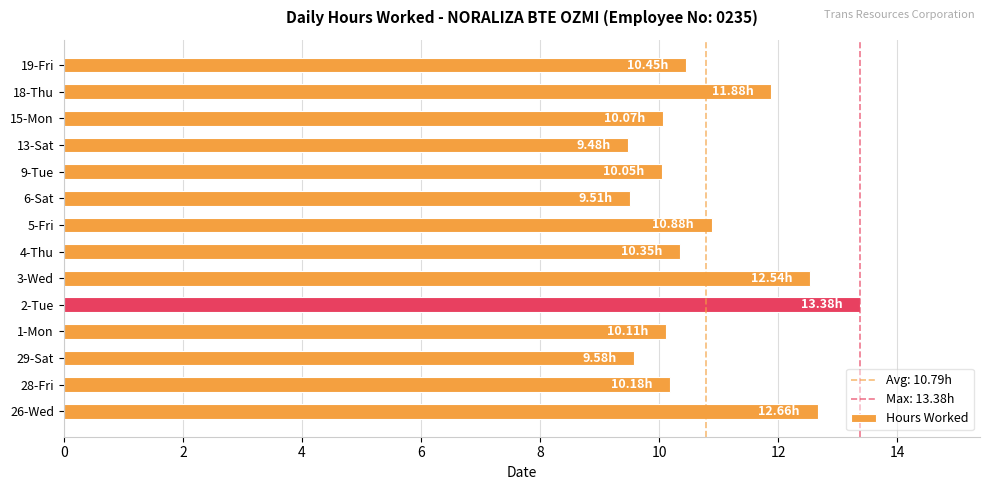

What is the difference between the maximum and minimum values?

3.9